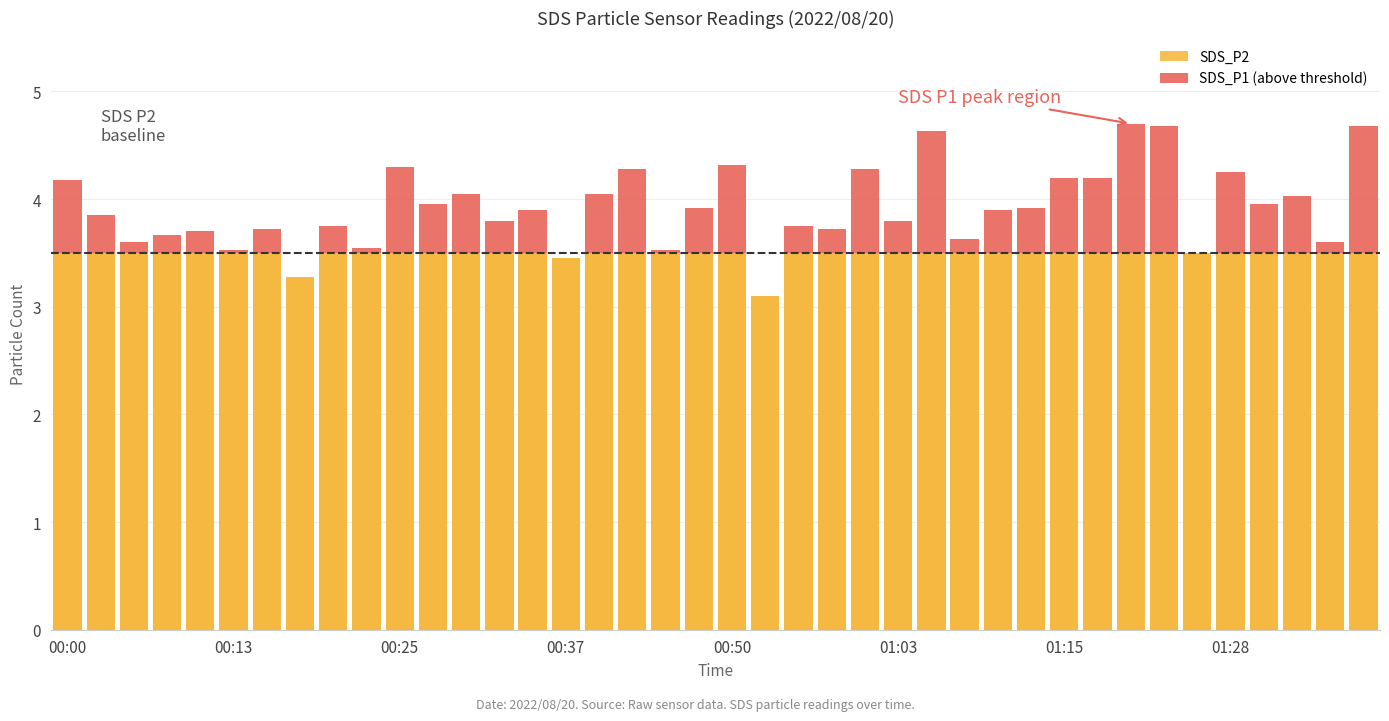

Rank the series by their average value, from highest to lowest.

SDS_P2, SDS_P1 (above threshold)